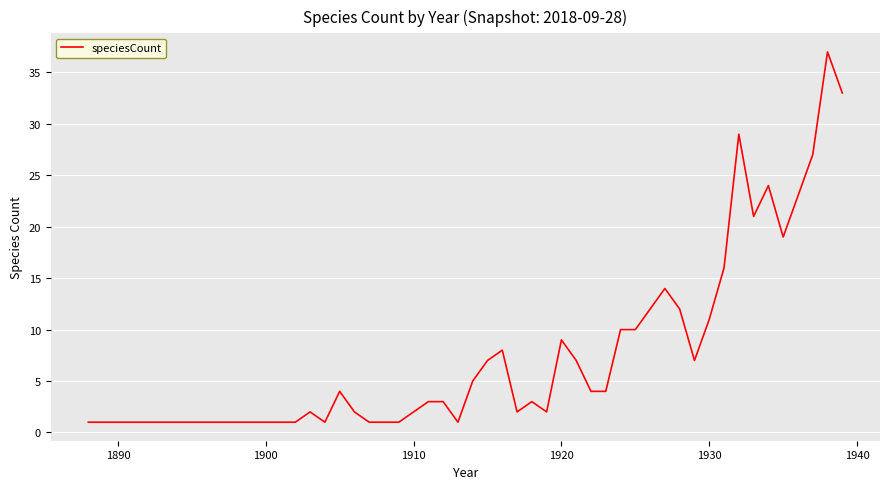

What is the maximum value shown in the chart?

37